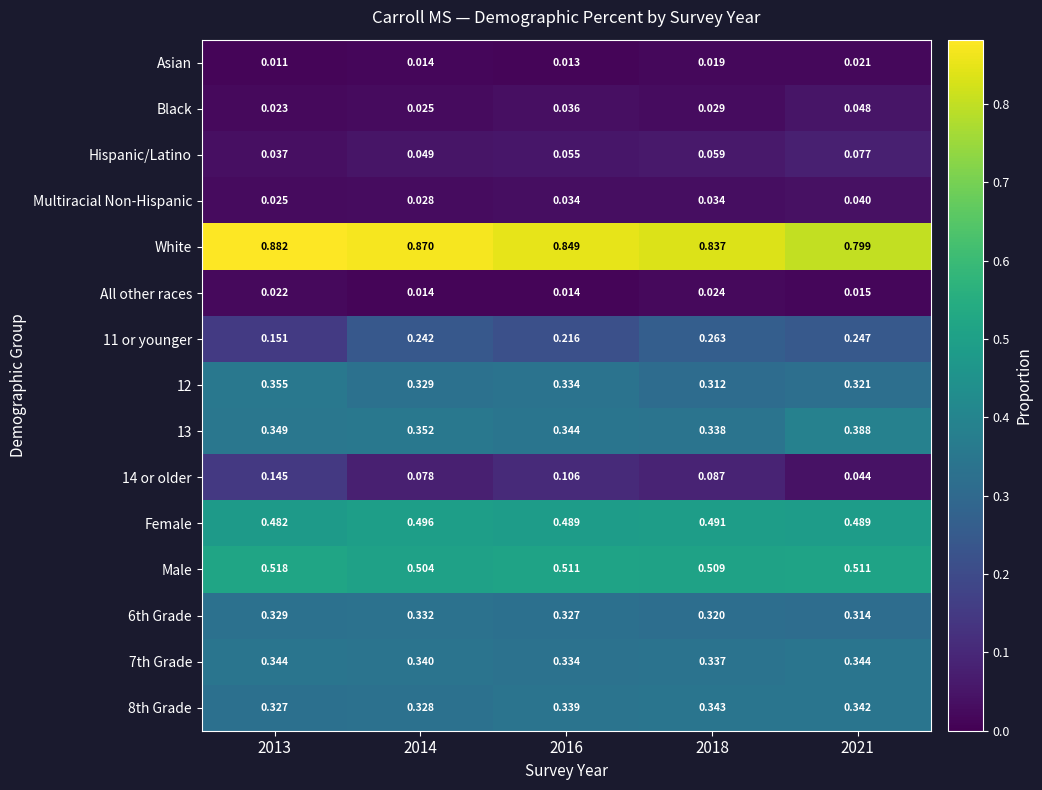

At which category is the sum across all series the highest?

2018